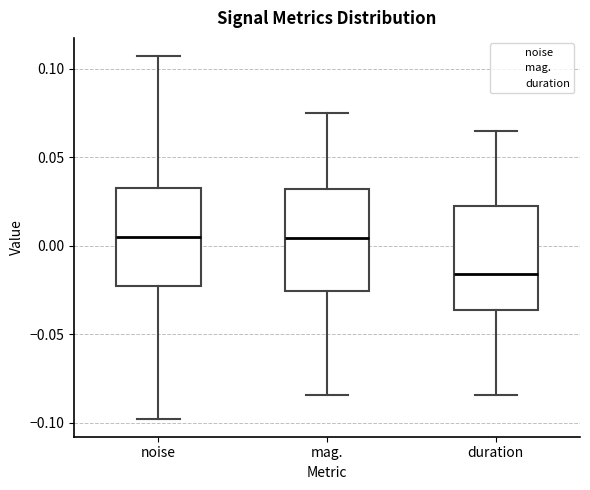

Reading left to right, read every box against the y-axis: the position of its median line, the range the box covers, and the ends of its whiskers. The values are not printed on the chart, so give them approximately, as read against the axis.

noise: median 0.005, box -0.020 to 0.030, whiskers -0.100 to 0.105
mag.: median 0.005, box -0.025 to 0.030, whiskers -0.085 to 0.075
duration: median -0.015, box -0.035 to 0.020, whiskers -0.085 to 0.065